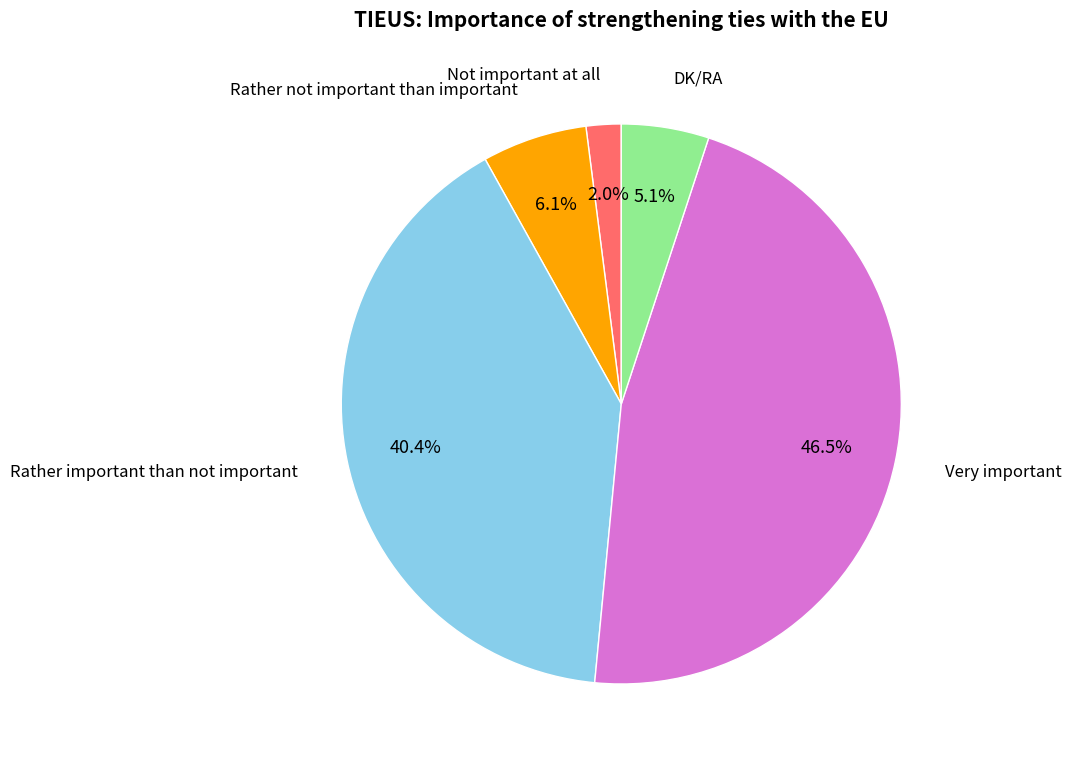

The Not important at all slice represents 2% of the pie. True or false?

True